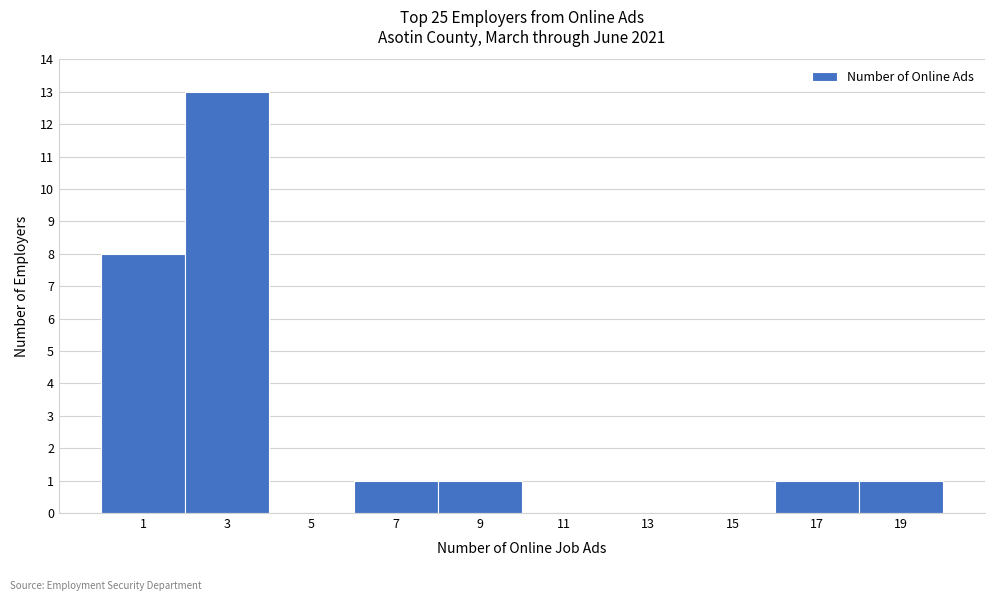

Reading left to right, extract all data points from this chart.

1=8	3=13	5=0	7=1	9=1	11=0	13=0	15=0	17=1	19=1